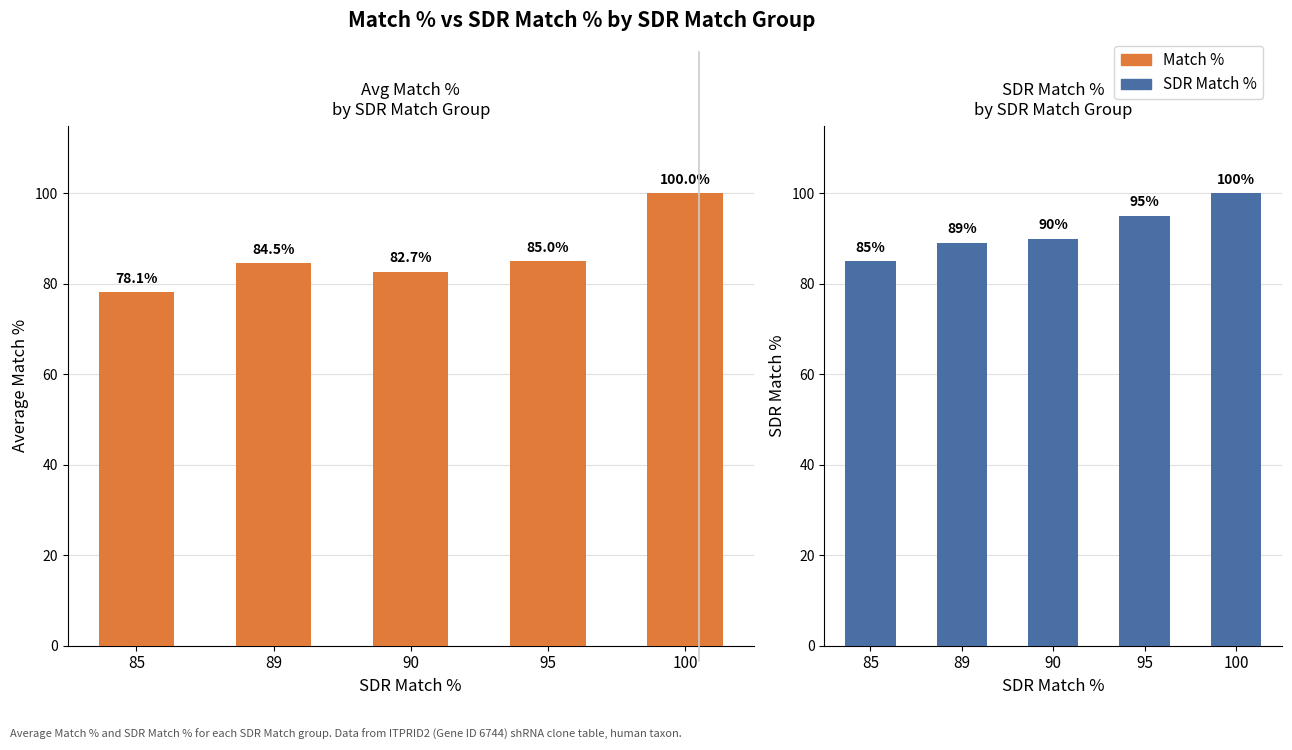

Where is Match % nearest to the value 89?

95